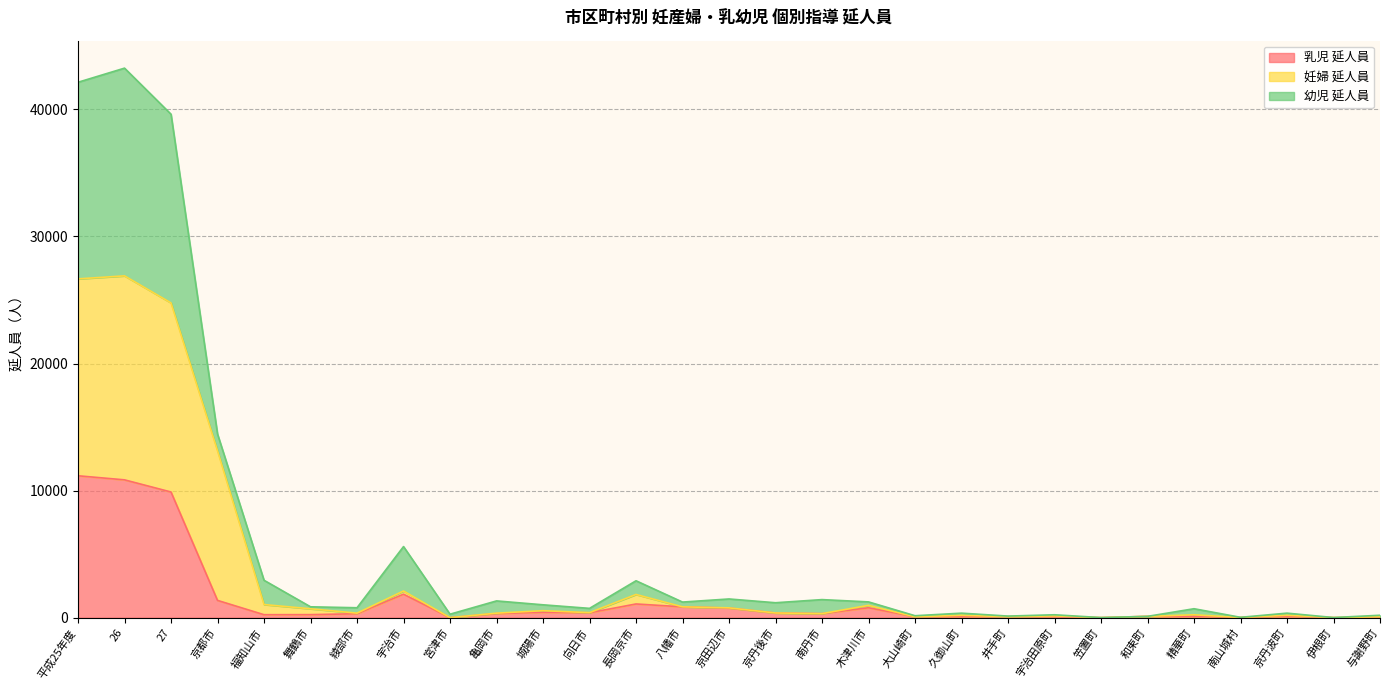

What is the value of the 妊婦 延人員 point at the 12th from the left?

393